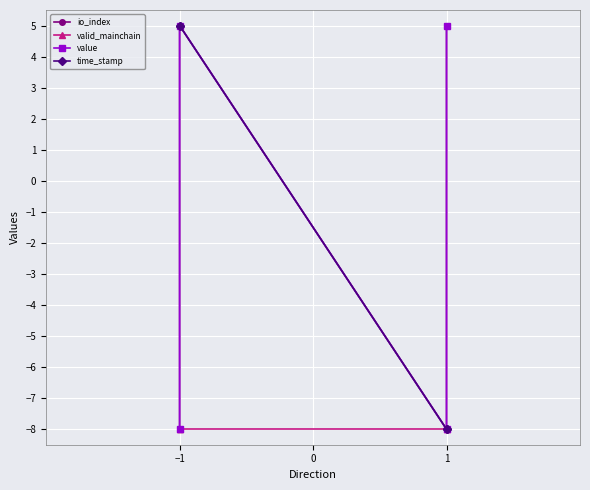

True or false: io_index has more than 2 interior local peaks.

False